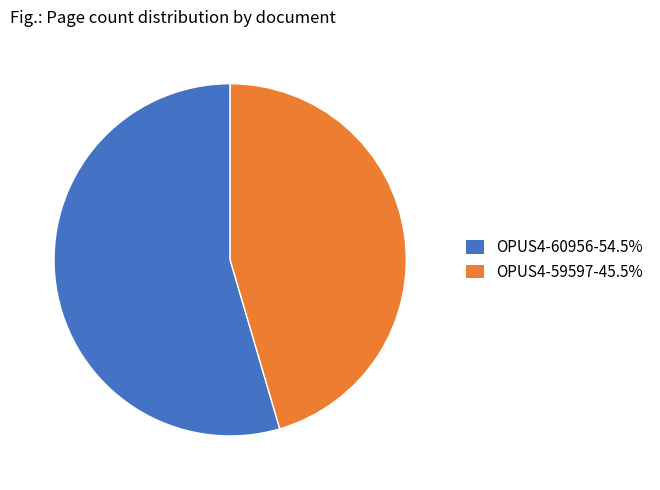

Does any single category account for the majority?

Yes